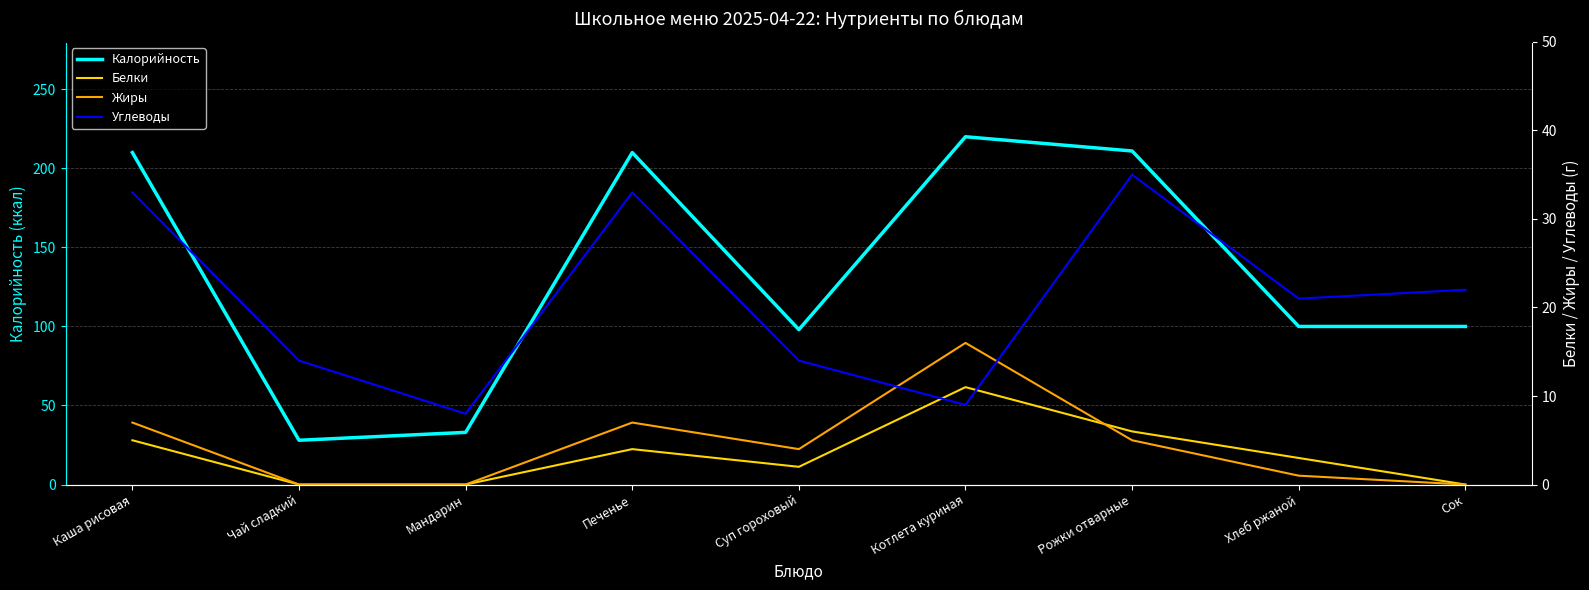

Reading left to right, what are all the values shown in this chart?

Калорийность: Каша рисовая=210	Чай сладкий=28	Мандарин=33	Печенье=210	Суп гороховый=98	Котлета куриная=220	Рожки отварные=211	Хлеб ржаной=100	Сок=100
Белки: Каша рисовая=5	Чай сладкий=0	Мандарин=0	Печенье=4	Суп гороховый=2	Котлета куриная=11	Рожки отварные=6	Хлеб ржаной=3	Сок=0
Жиры: Каша рисовая=7	Чай сладкий=0	Мандарин=0	Печенье=7	Суп гороховый=4	Котлета куриная=16	Рожки отварные=5	Хлеб ржаной=1	Сок=0
Углеводы: Каша рисовая=33	Чай сладкий=14	Мандарин=8	Печенье=33	Суп гороховый=14	Котлета куриная=9	Рожки отварные=35	Хлеб ржаной=21	Сок=22